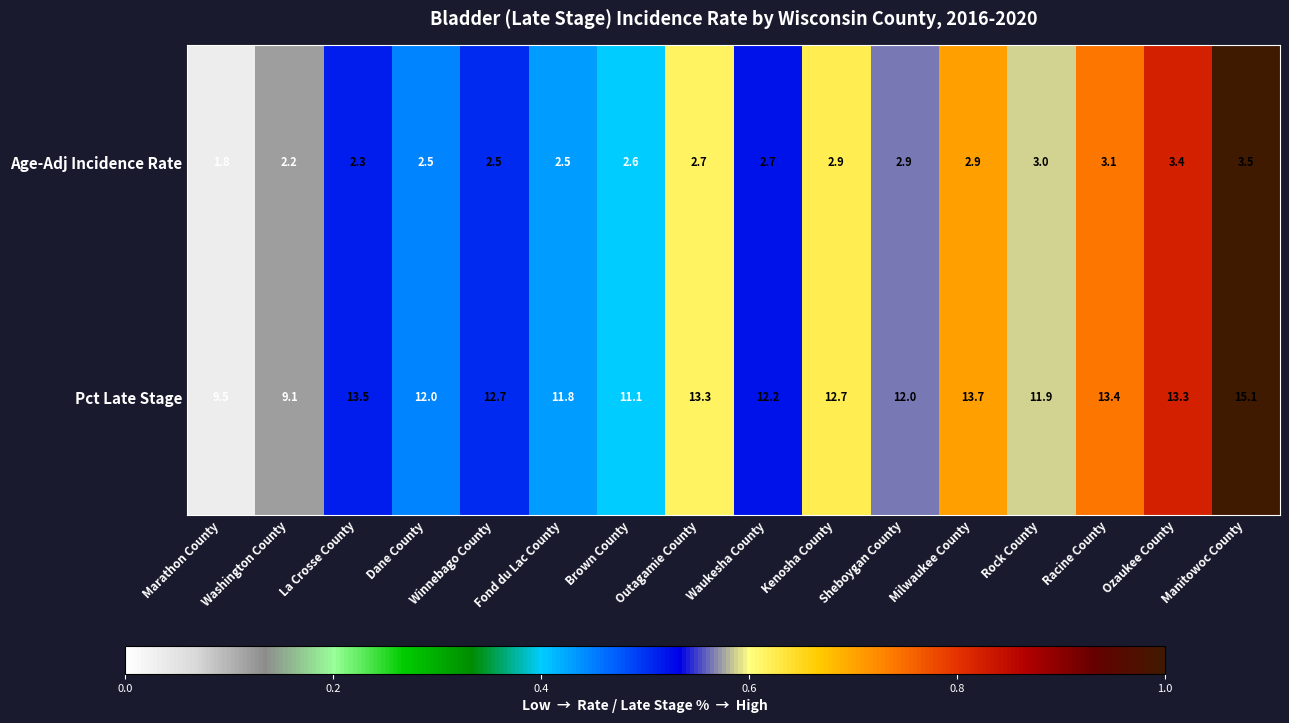

What is the sum of all Age-Adj Incidence Rate values?

43.5